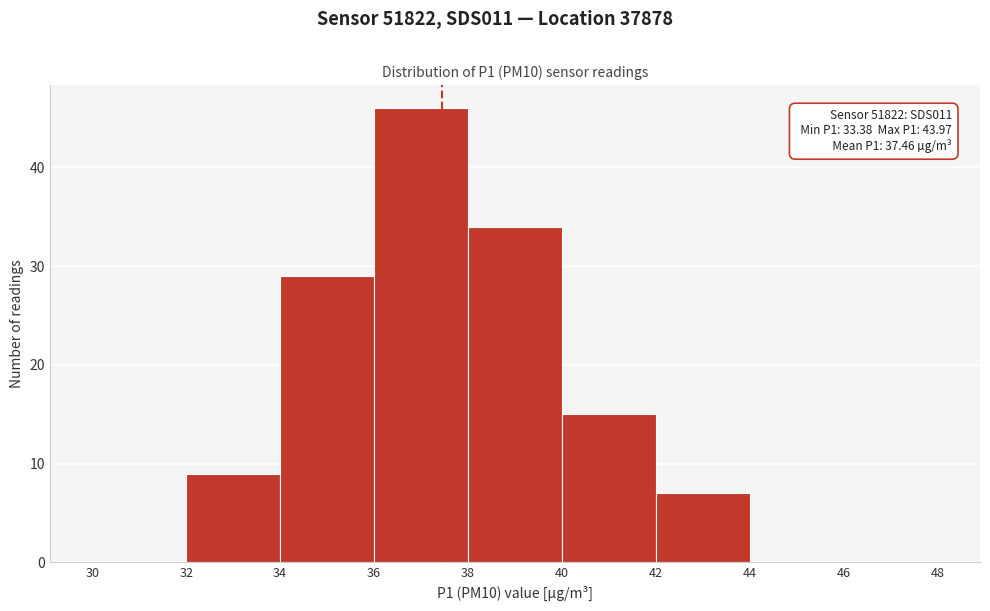

Which range on the x-axis has the tallest bar?

36 to 38